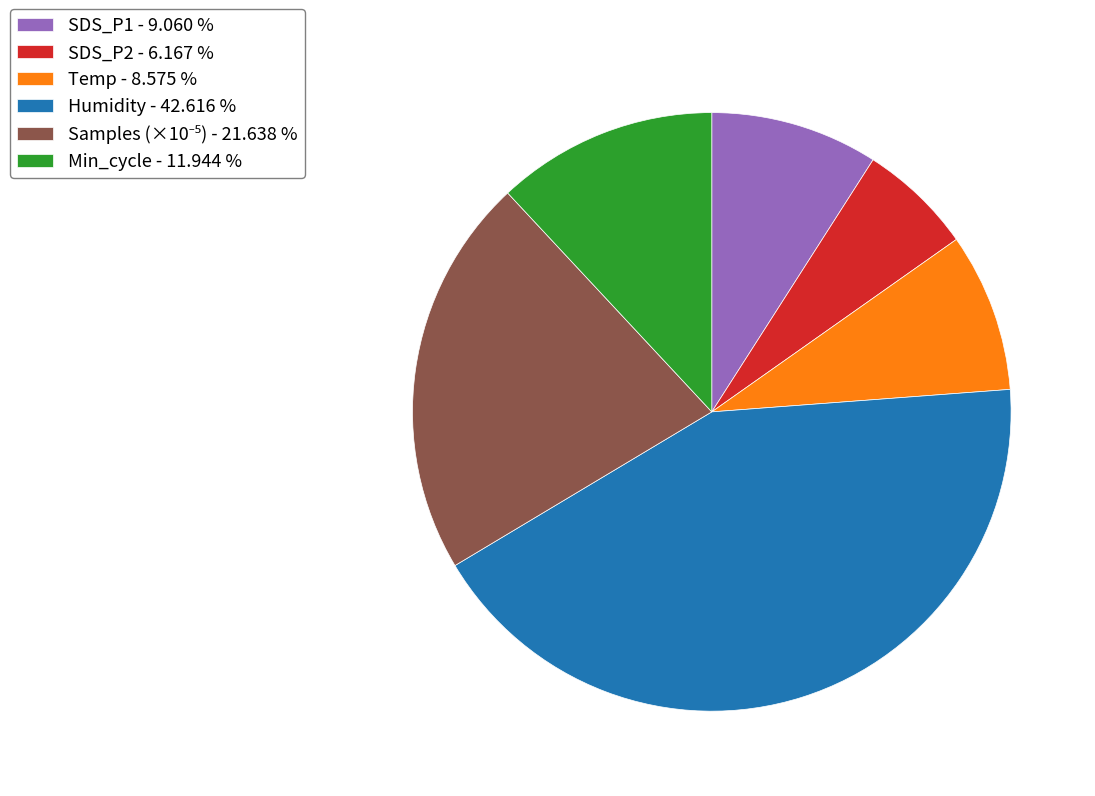

How many segments does this pie chart have?

6